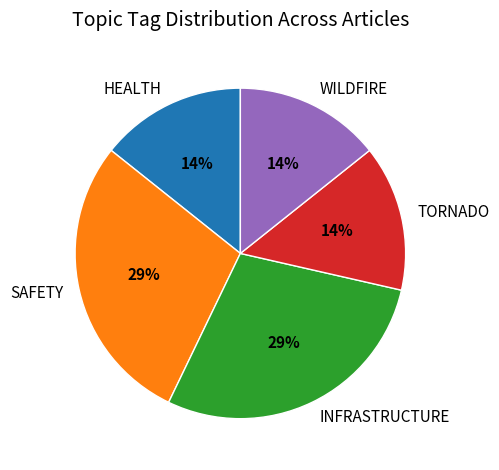

Which has a higher value, HEALTH or SAFETY?

SAFETY